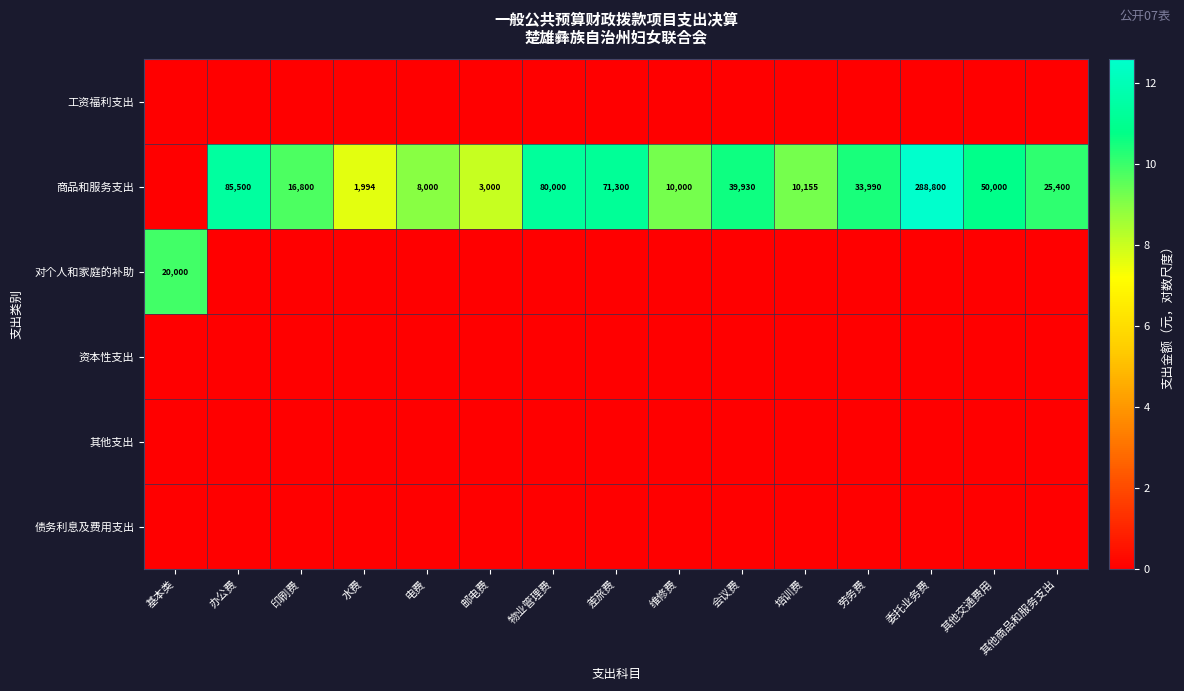

What is the sum of the 商品和服务支出 values at 差旅费 and 会议费?

111230